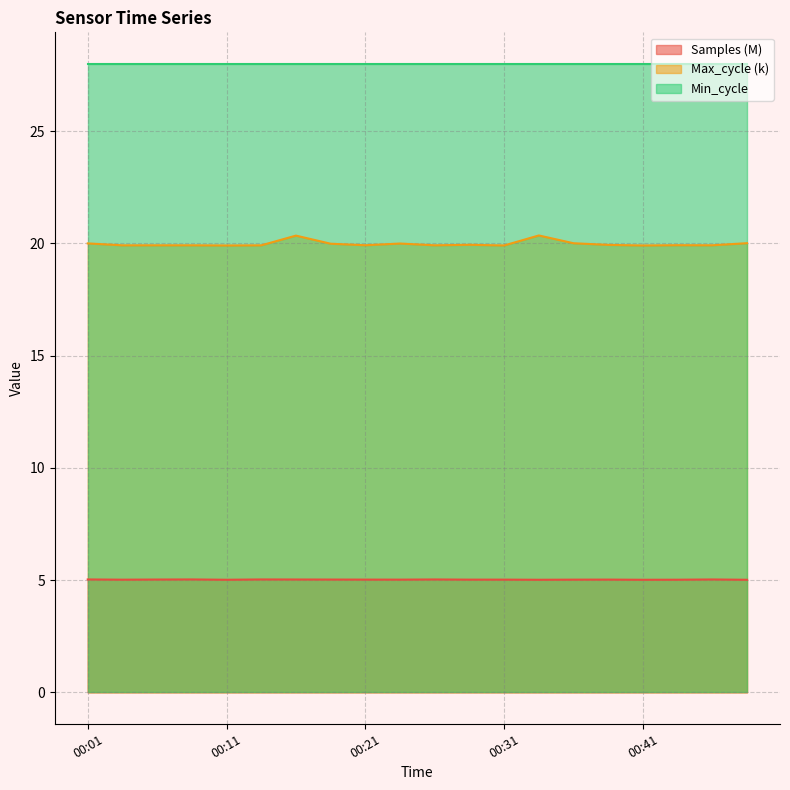

What is the total value across all series at 00:31?

52.9